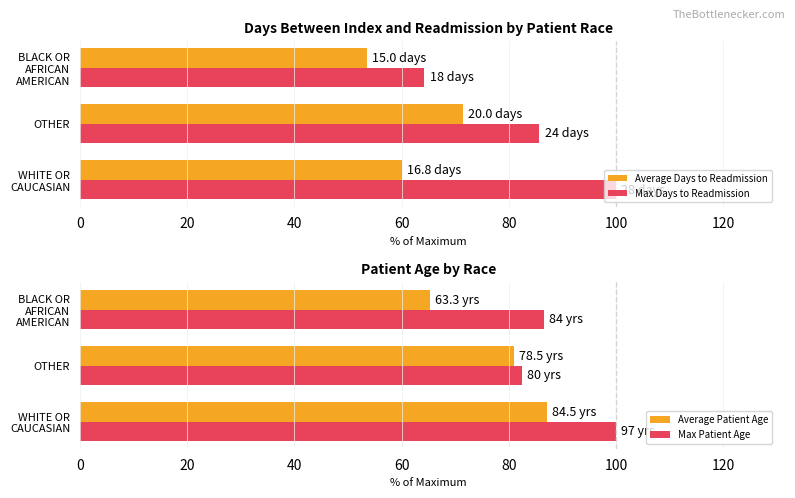

The value of Average Patient Age at OTHER is 52.0. True or false?

False